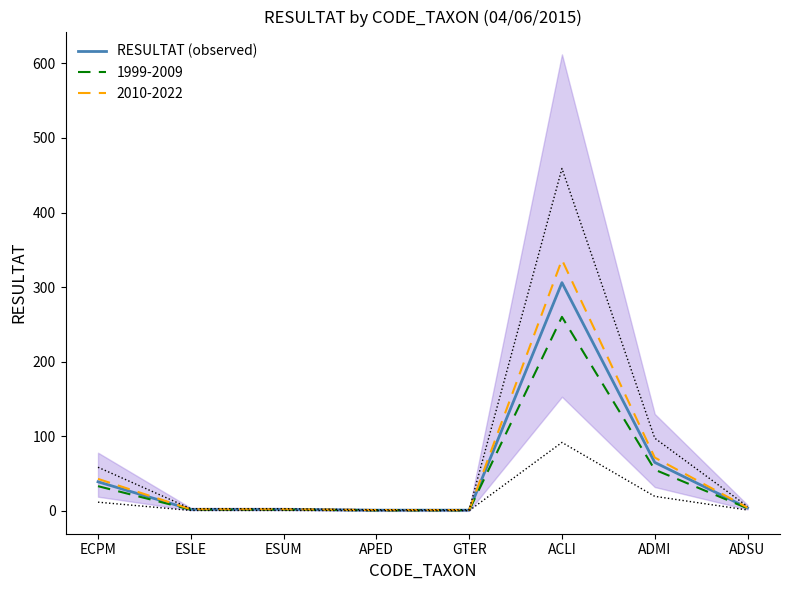

Between ESUM and ESLE, which is larger?

ESUM